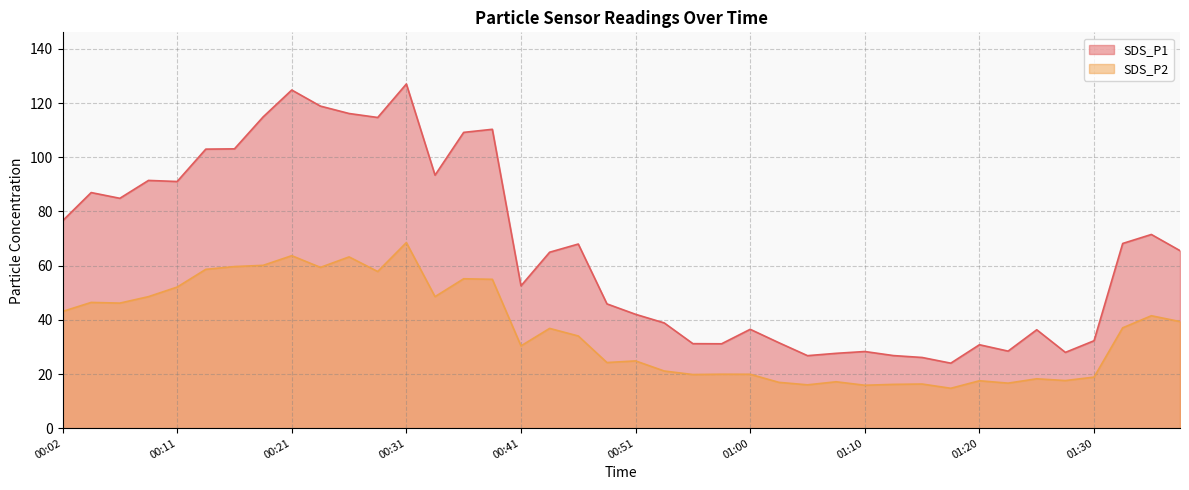

What is the label of the 11th point from the left?

00:26